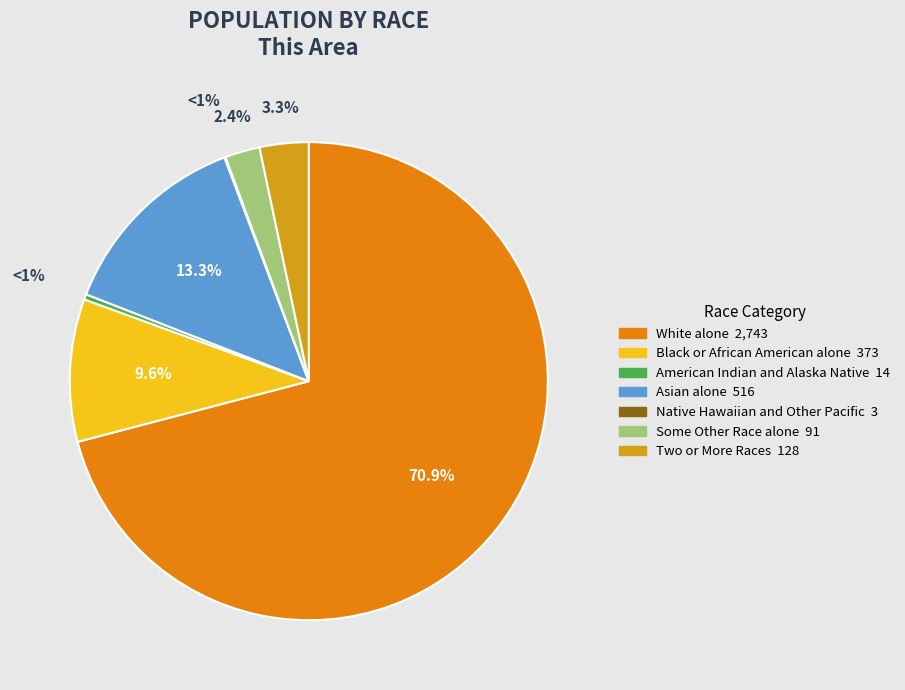

Is the sum of Black or African American alone and Asian alone greater than half?

No